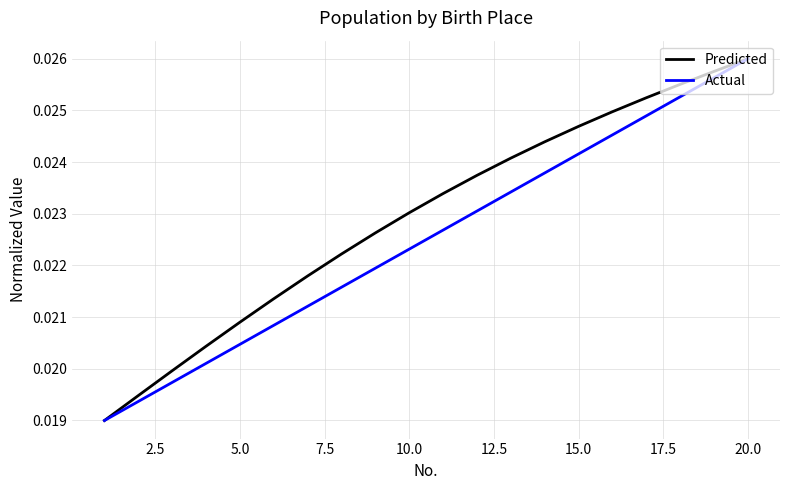

Which series has the largest total across all categories?

Predicted